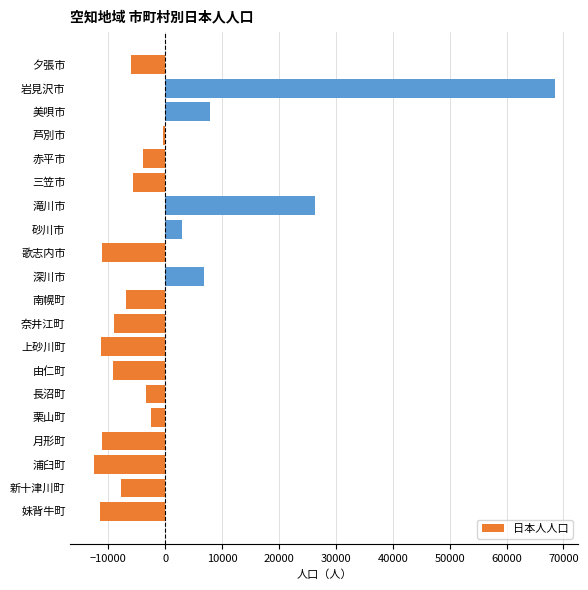

The value at 浦臼町 is -12597.1. True or false?

True